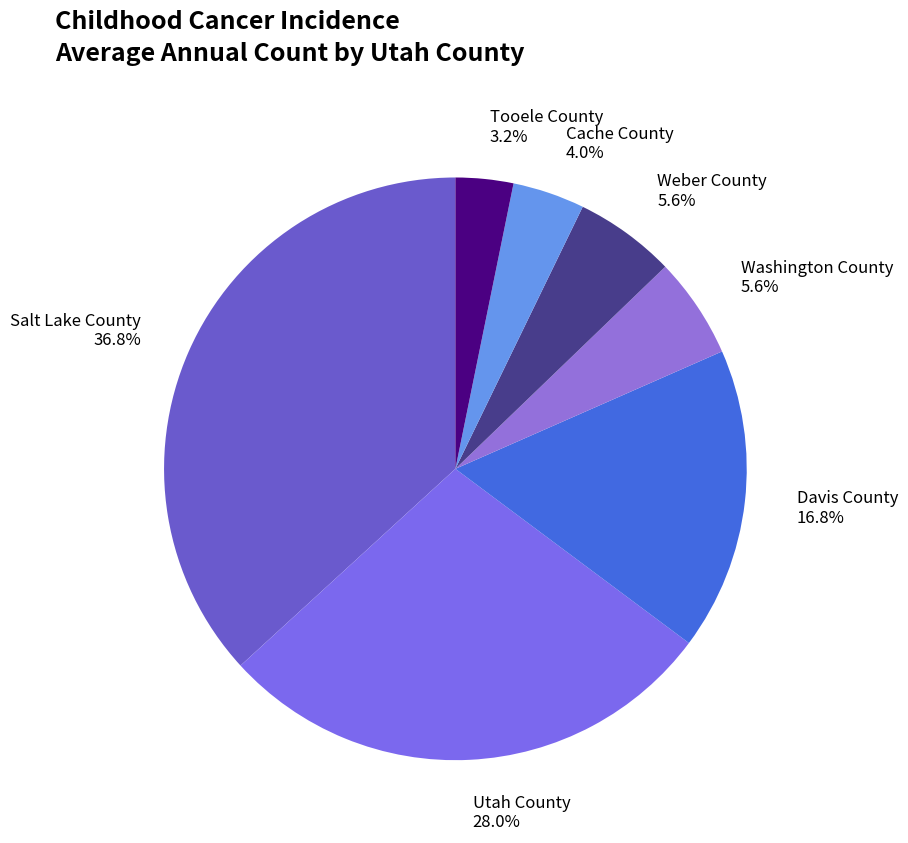

What is the ratio of the value at Davis County to the value at Weber County?

3.0